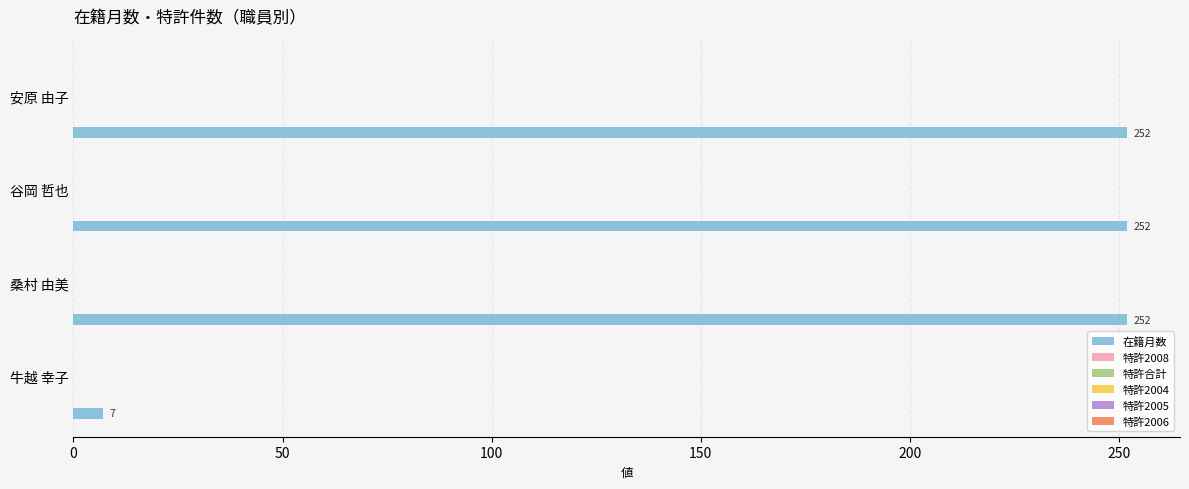

What is the smallest value displayed?

7